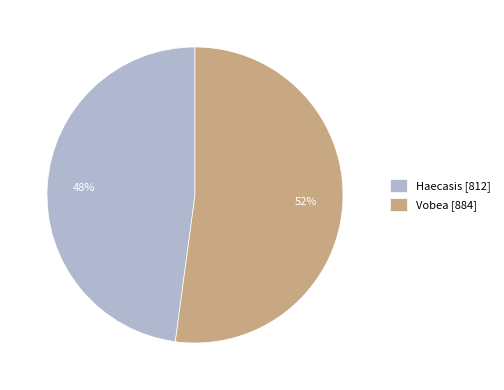

What is the largest slice in the pie chart?

Vobea